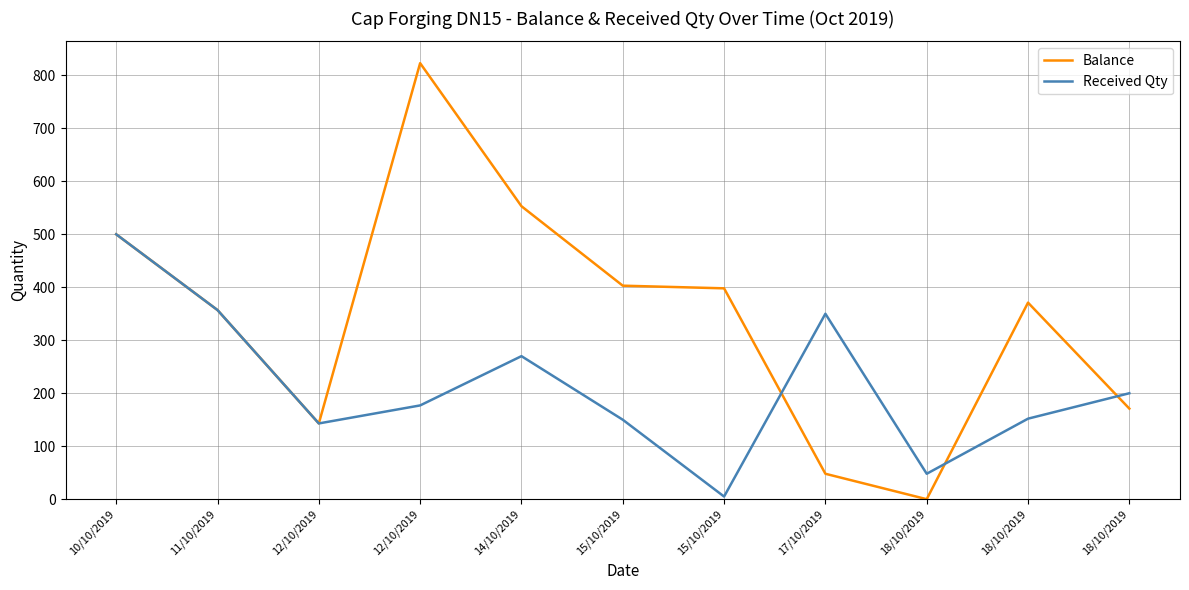

What is the difference between the maximum and minimum values in the Received Qty series?

495